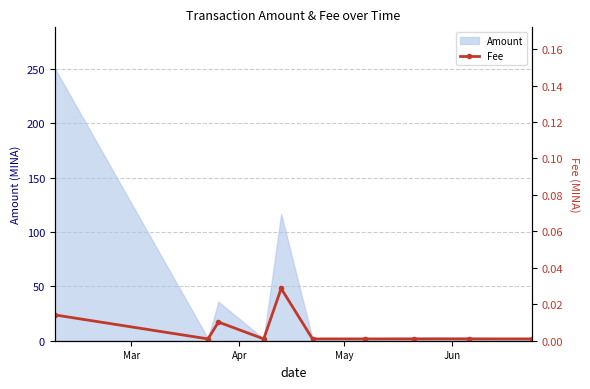

What is the maximum value for Amount?

250.8